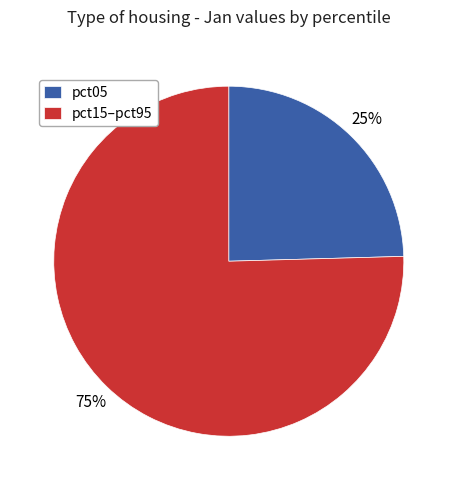

True or false: pct15–pct95 accounts for 62% of the total.

False